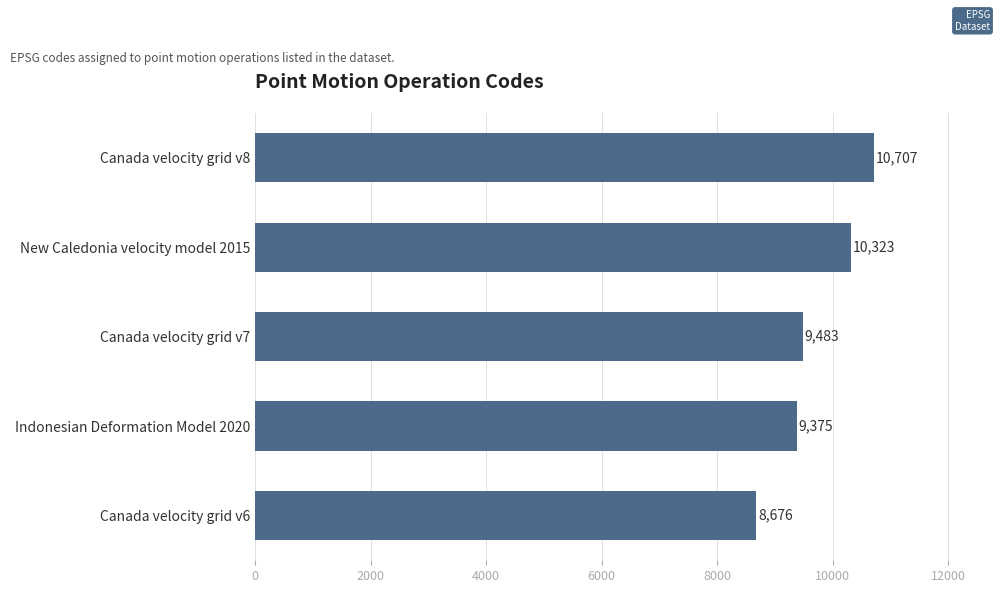

What is the difference between the maximum and second lowest values?

1332